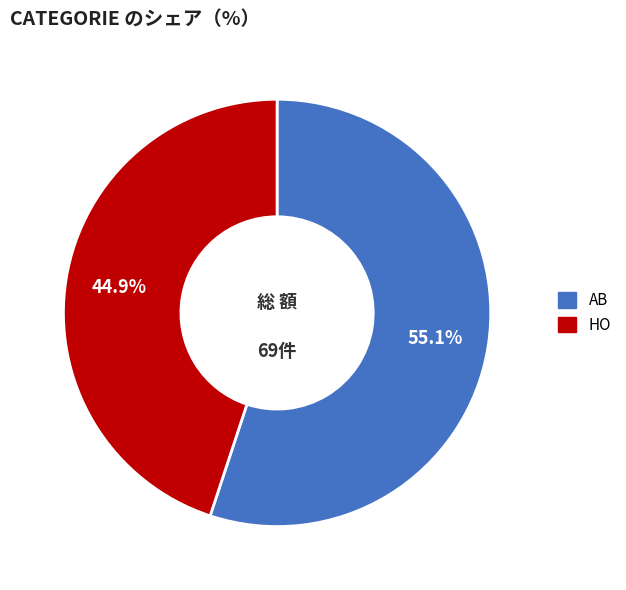

Which category has the smallest portion of the pie?

HO